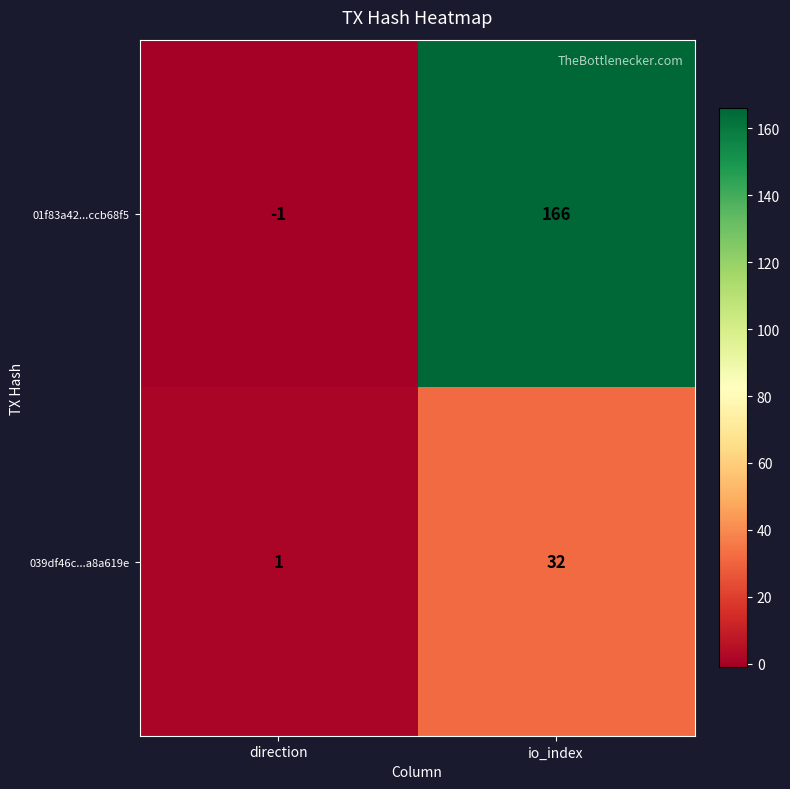

Which series changed the most between direction and io_index?

01f83a42...ccb68f5